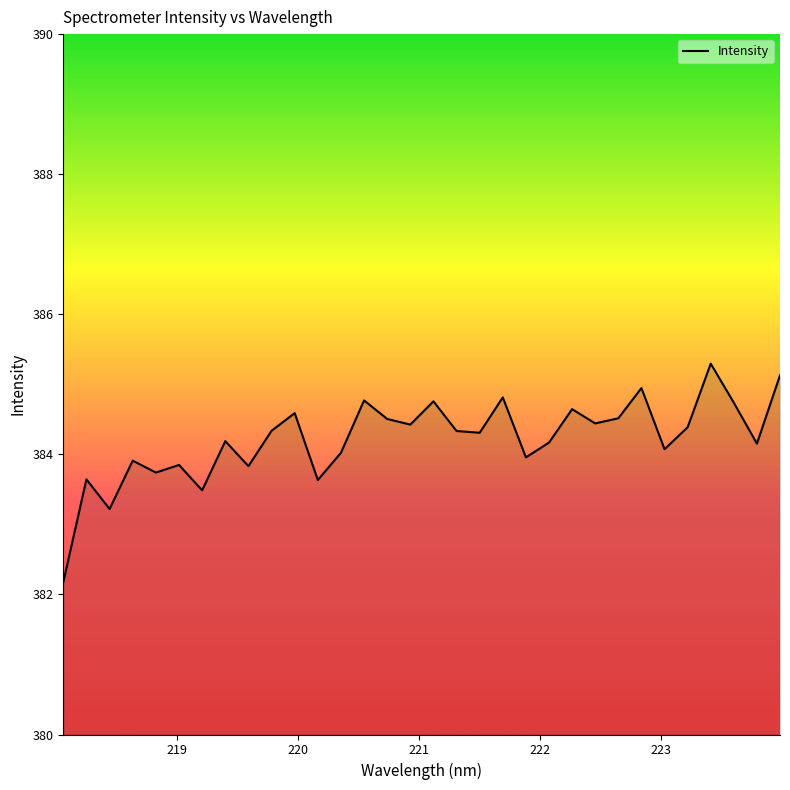

What is the difference between the maximum and minimum values?

3.1